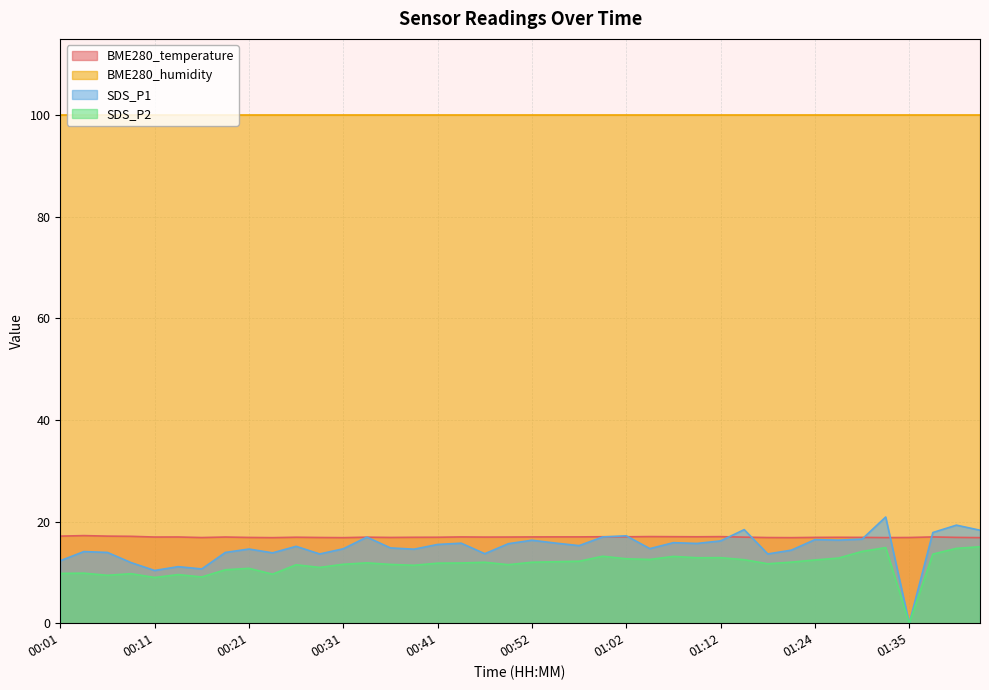

Read the SDS_P2 value at 01:07.

13.2